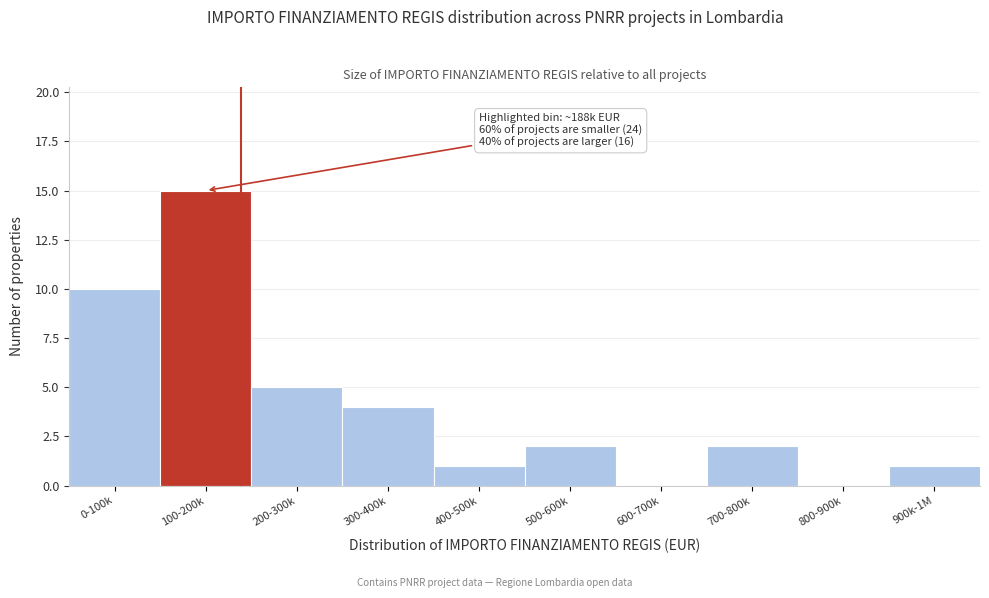

Reading left to right, what are all the values shown in this chart?

0-100k=10	100-200k=15	200-300k=5	300-400k=4	400-500k=1	500-600k=2	600-700k=0	700-800k=2	800-900k=0	900k-1M=1